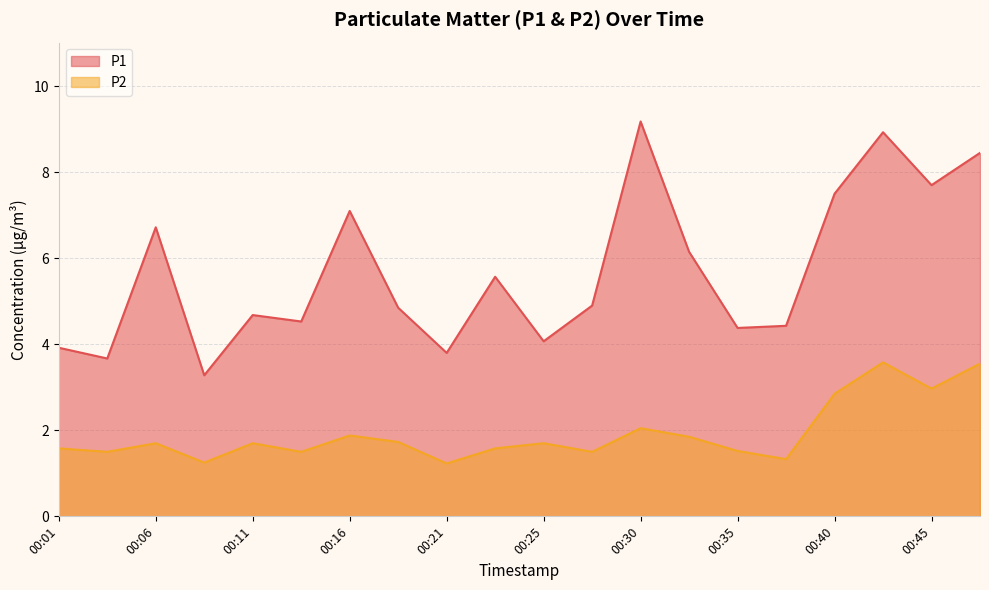

Count the number of data series in this chart.

2